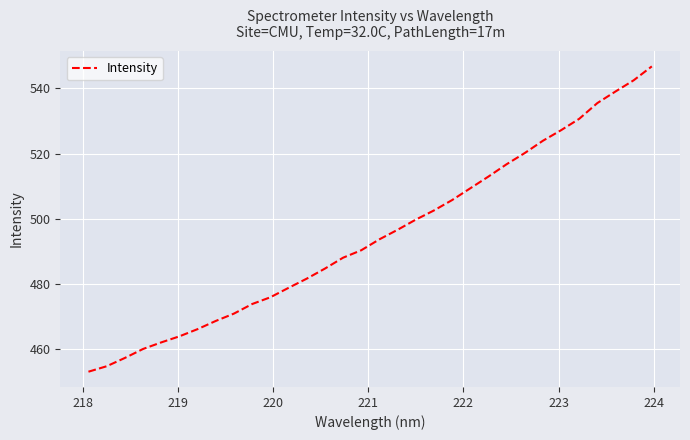

True or false: there are more than 0 points higher than both neighbors.

False